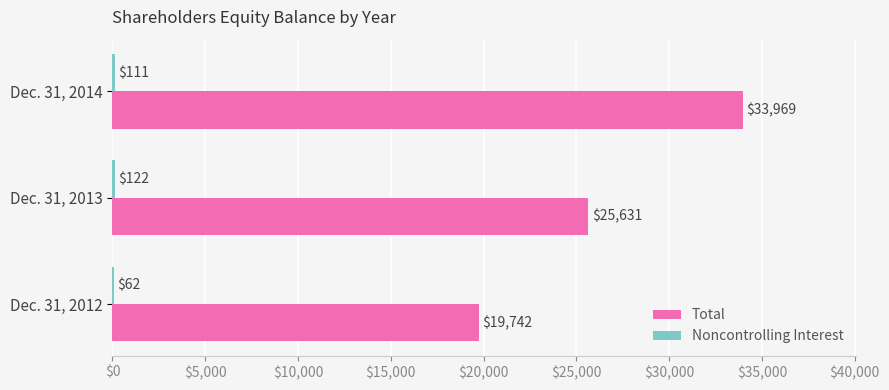

What is the greatest value displayed?

33969